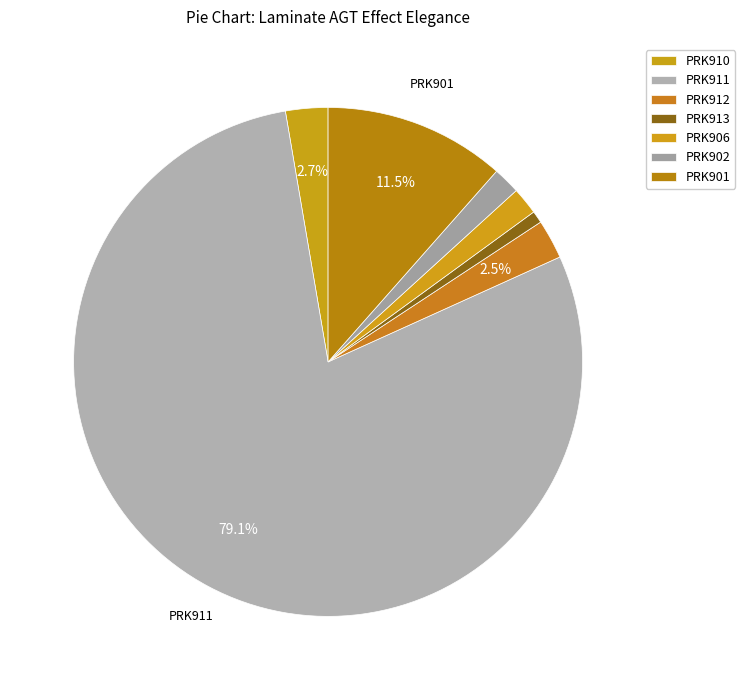

How much of the chart is everything except PRK902?

98.3%